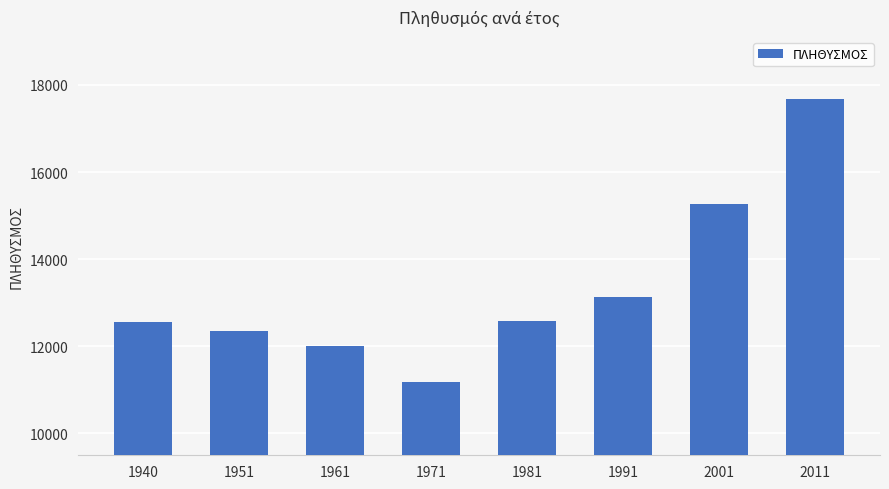

Is it true that the value at 1961 is 3467?

False